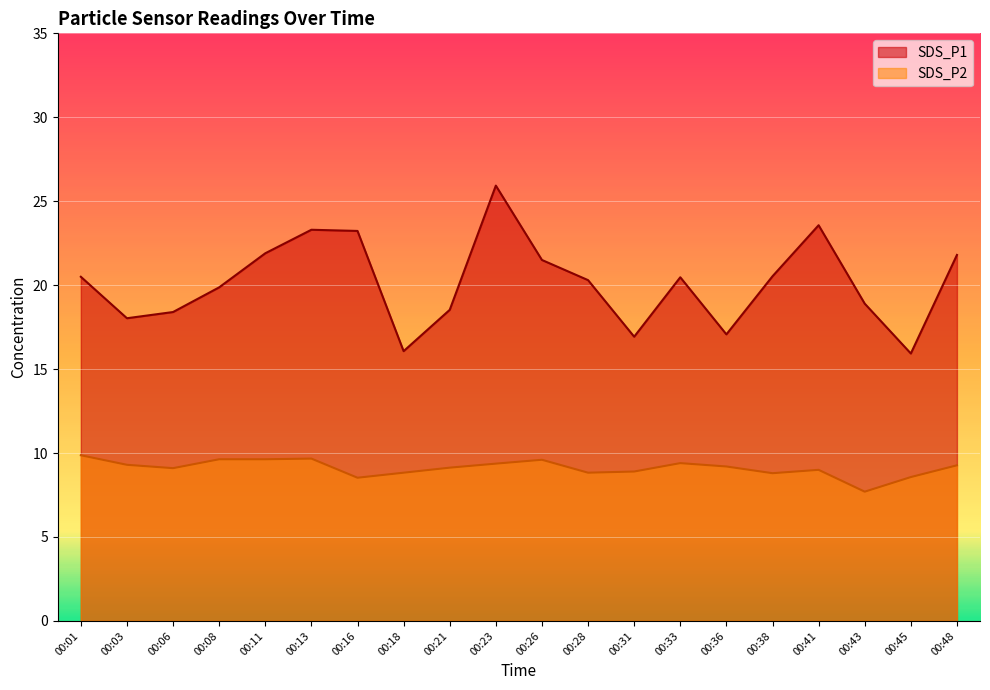

Is it true that SDS_P2 equals 5.1 at 00:41?

False